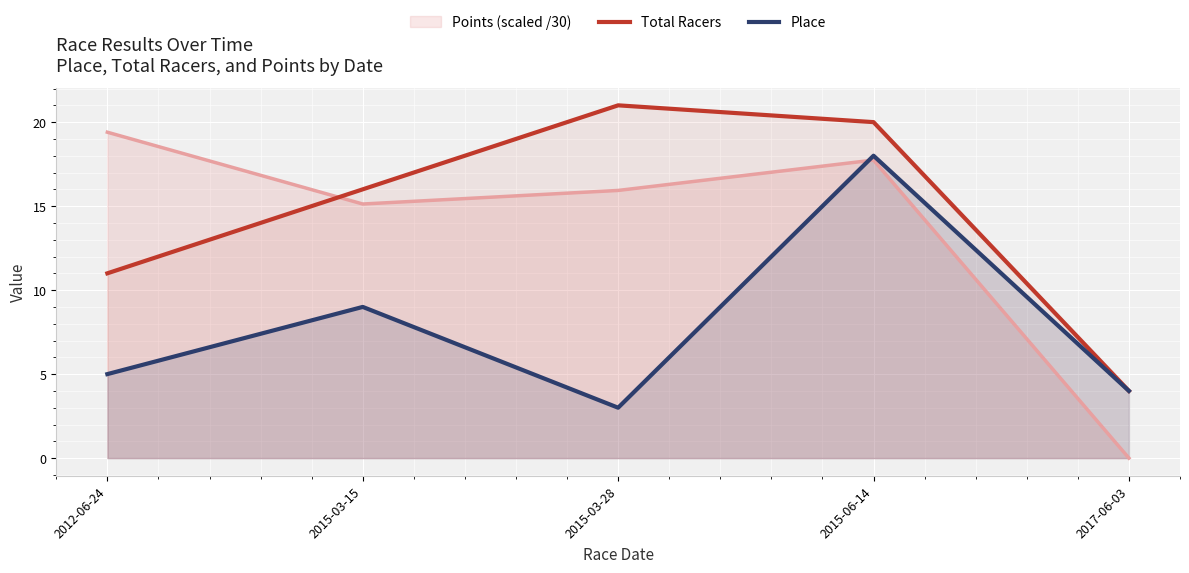

List the series in order of their peak value, lowest first.

Place, Points (scaled /30), Total Racers